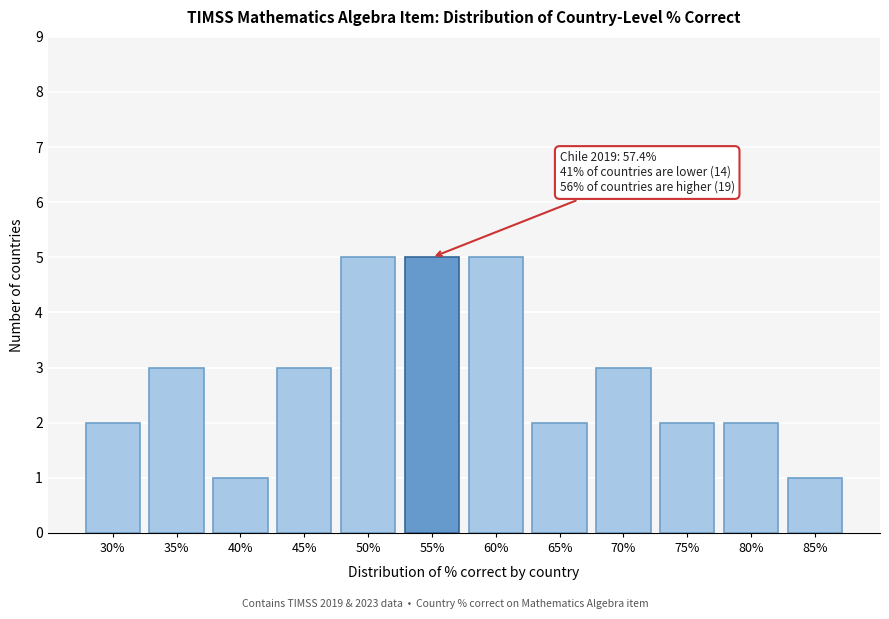

Reading right to left, list all the values displayed in this chart.

1	2	2	3	2	5	5	5	3	1	3	2